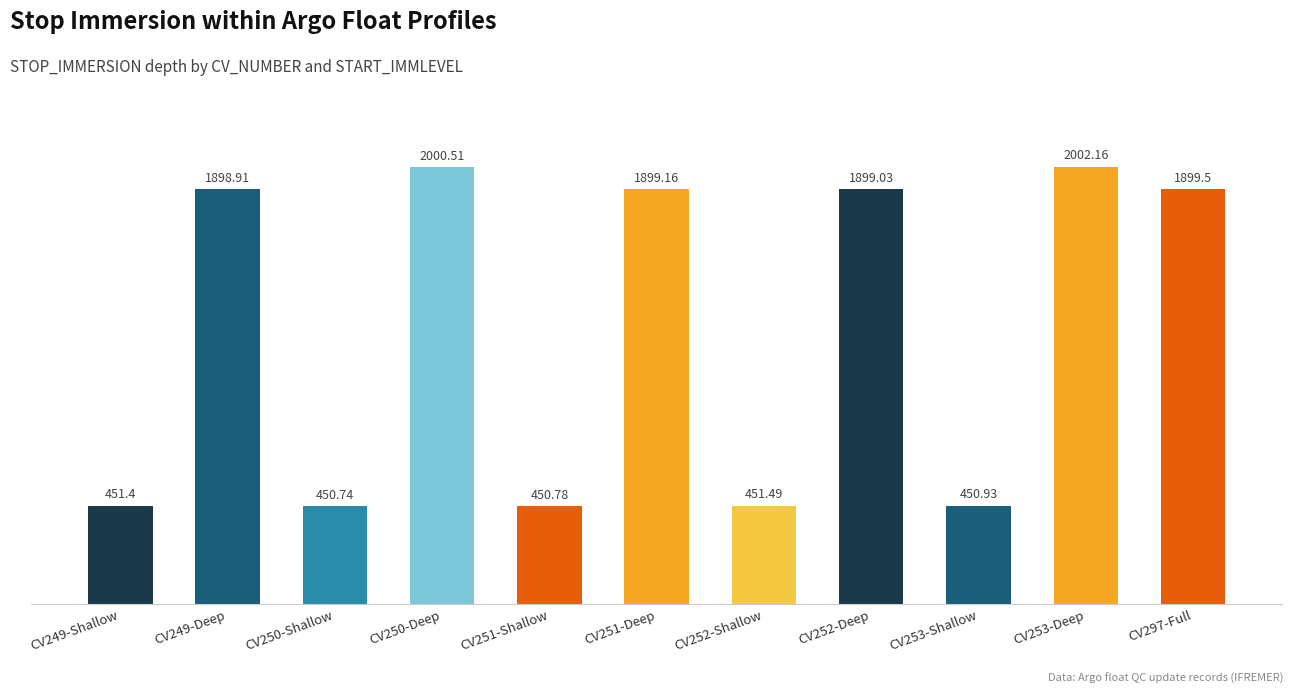

Rank the categories by value from lowest to highest.

CV250-Shallow, CV251-Shallow, CV253-Shallow, CV249-Shallow, CV252-Shallow, CV249-Deep, CV252-Deep, CV251-Deep, CV297-Full, CV250-Deep, CV253-Deep